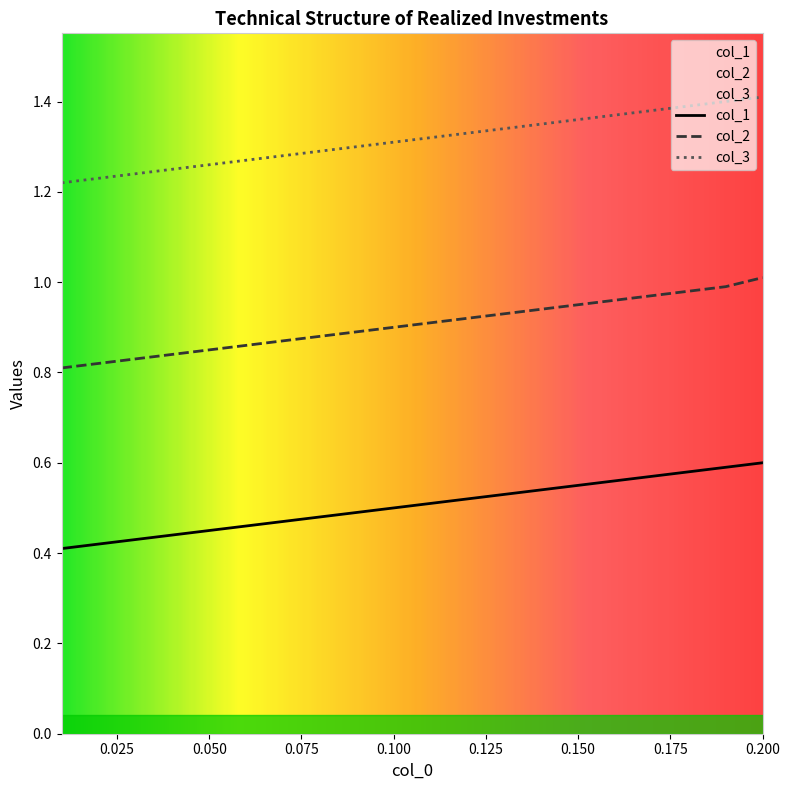

Which series has the largest total across all categories?

col_3